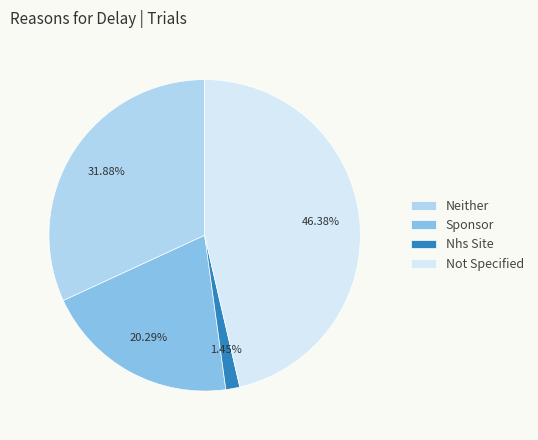

Which category has the biggest portion of the pie?

Not Specified